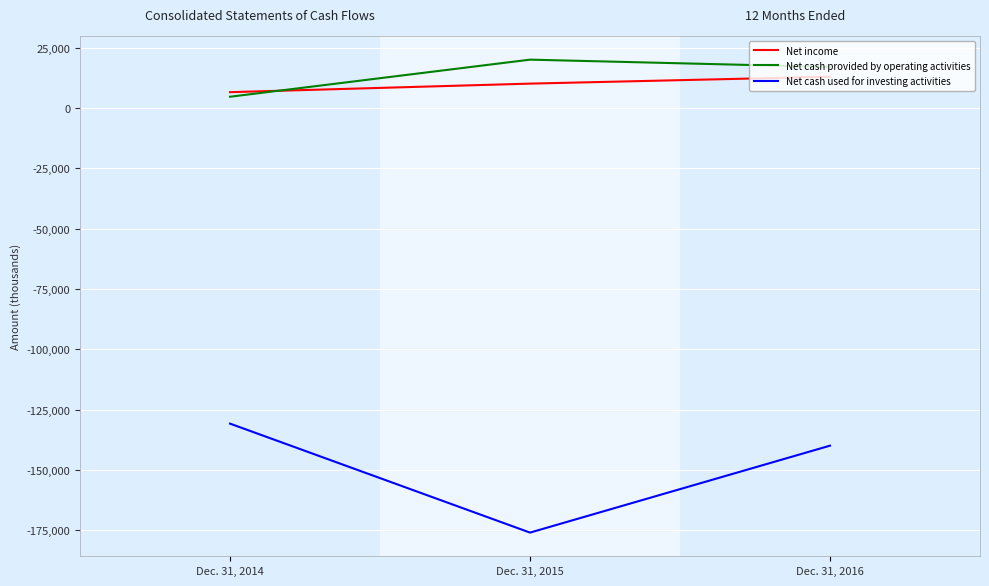

Reading left to right, list all the values displayed in this chart.

Net income: Dec. 31, 2014=6625	Dec. 31, 2015=10167	Dec. 31, 2016=13036
Net cash provided by operating activities: Dec. 31, 2014=4734	Dec. 31, 2015=20106	Dec. 31, 2016=17089
Net cash used for investing activities: Dec. 31, 2014=-130784	Dec. 31, 2015=-175958	Dec. 31, 2016=-139919